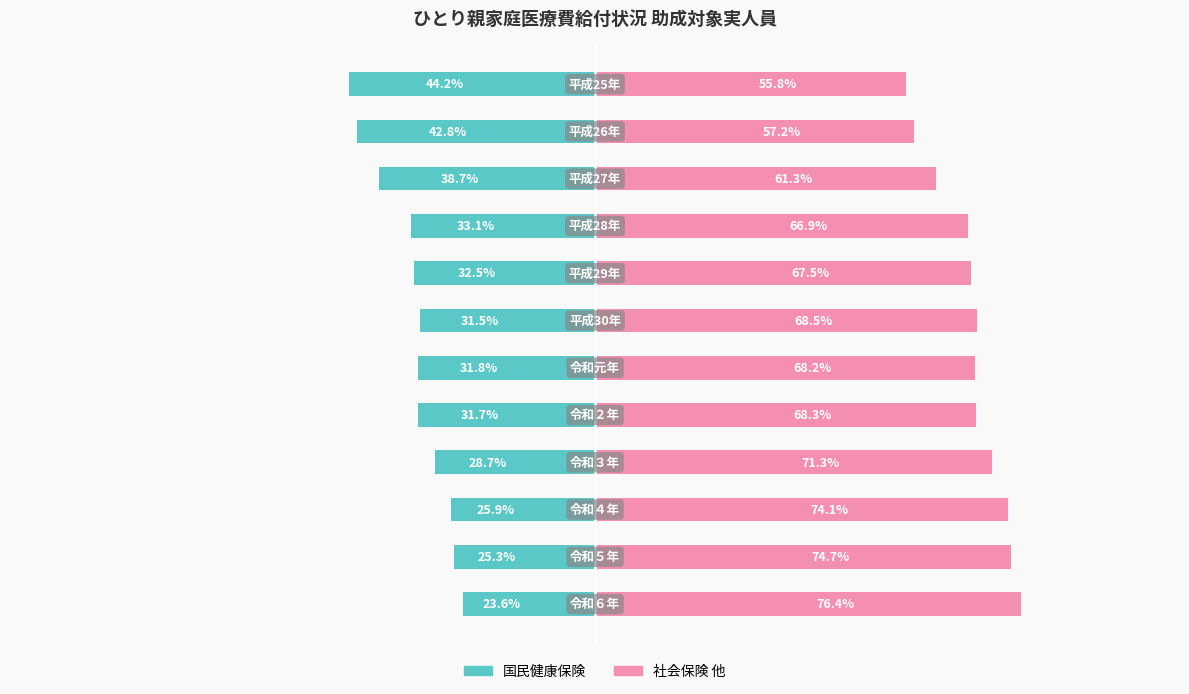

Is the value of 社会保険 他 at 10 greater than the value of 国民健康保険 at 5?

Yes